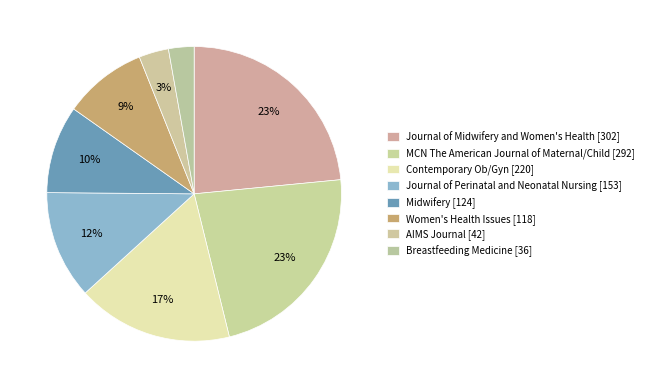

How many segments does this pie chart have?

8